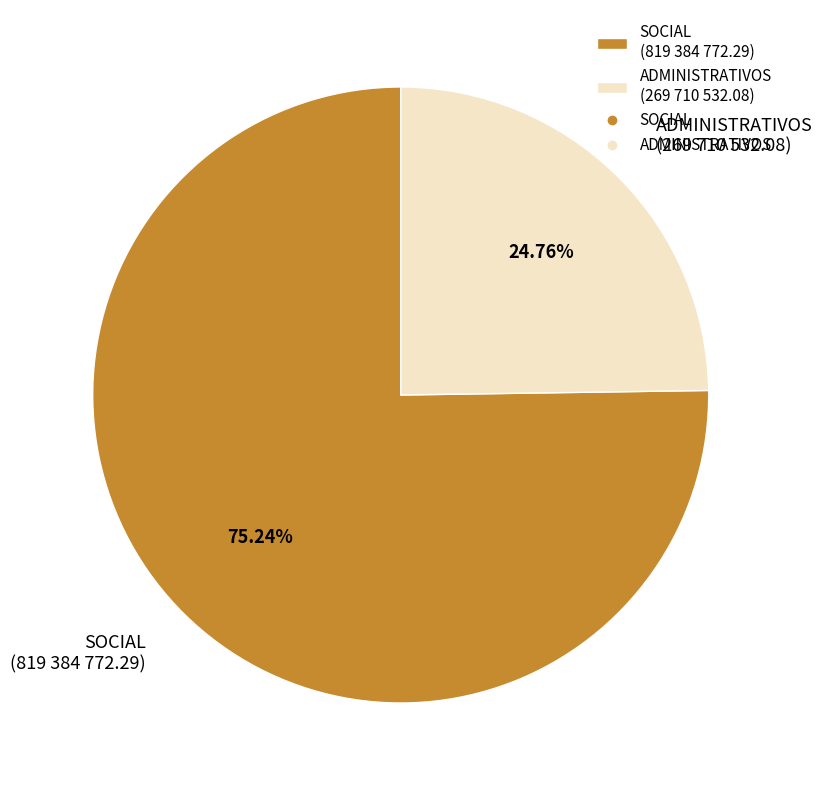

How many segments does this pie chart have?

2